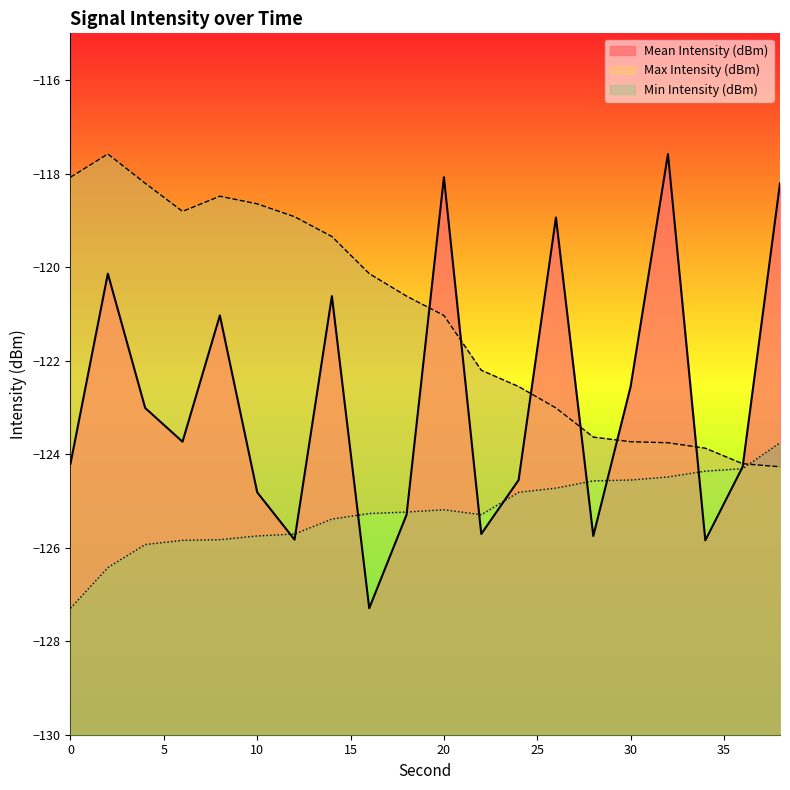

True or false: Min Intensity (dBm) has more than 0 interior local peaks.

True